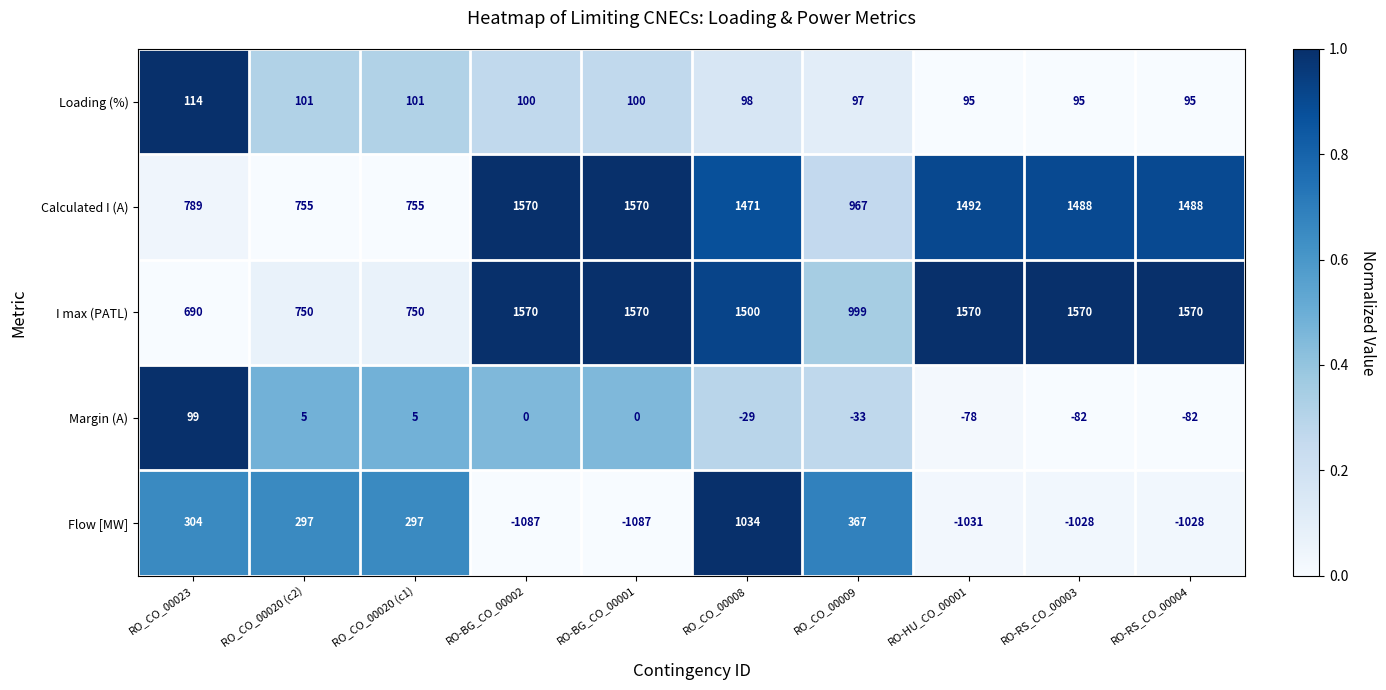

What value does the I max (PATL) series have at RO-RS_CO_00003, to the nearest 10?

1570